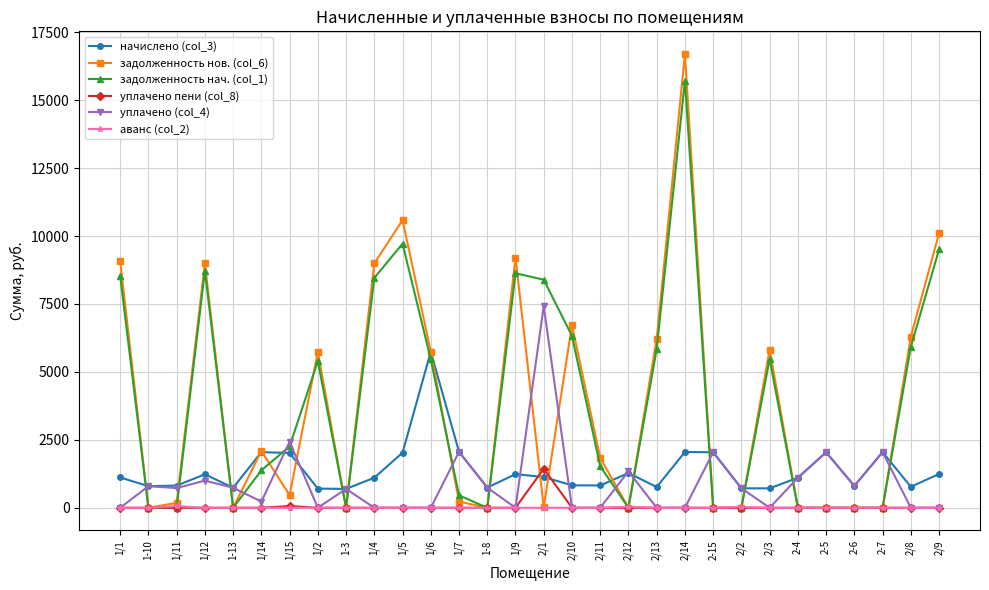

What is the label of the 9th point from the right?

2-15